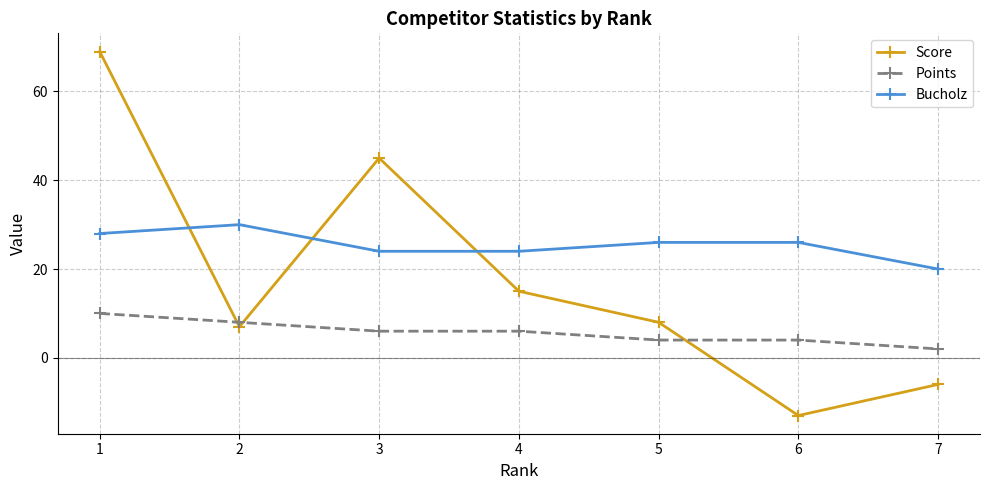

Rank the series by their maximum value, from lowest to highest.

Points, Bucholz, Score